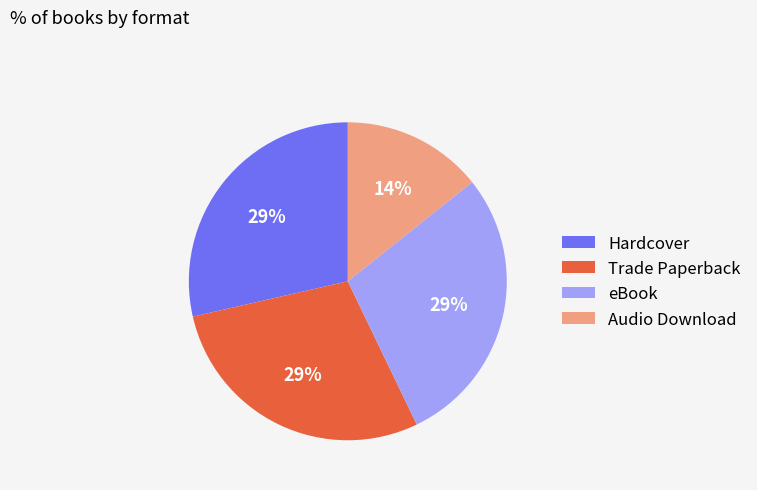

What is the ratio of the value at Trade Paperback to the value at Hardcover?

1.0